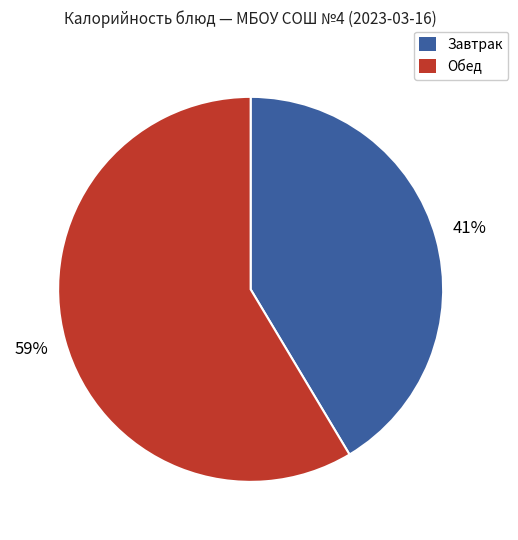

Rank the categories by value from highest to lowest.

Обед, Завтрак